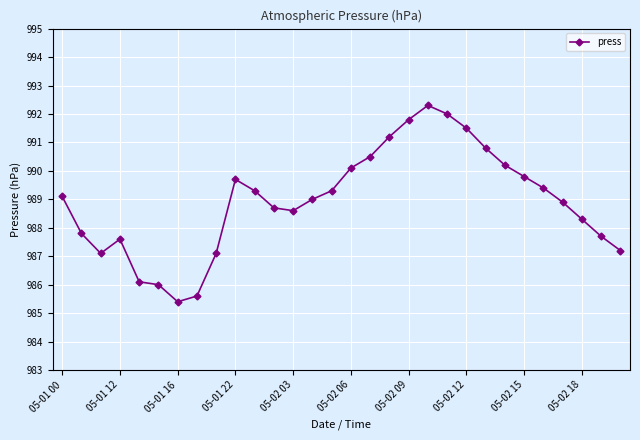

What is the value of the 26th point from the left?

989.4